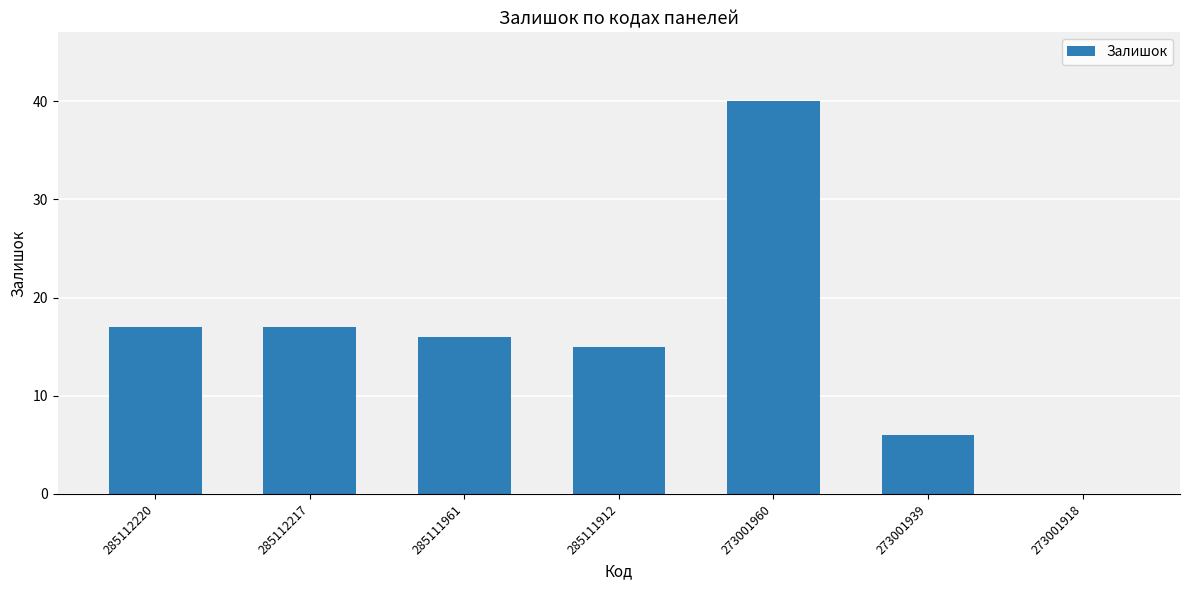

Approximately how many times larger is the value at 273001960 compared to 285111961?

2.5